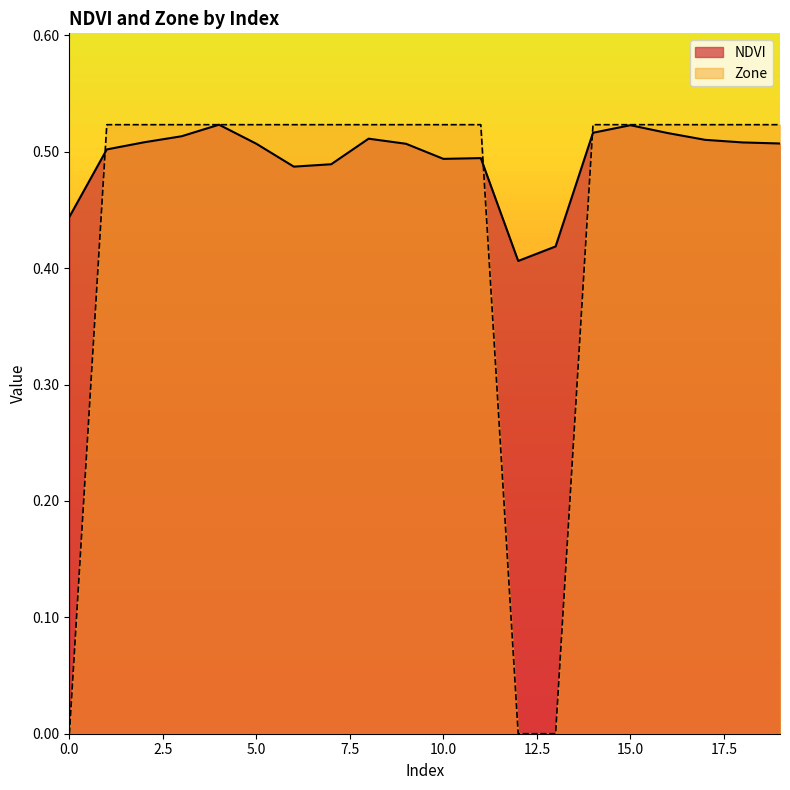

Which category has the highest value across all series?

4